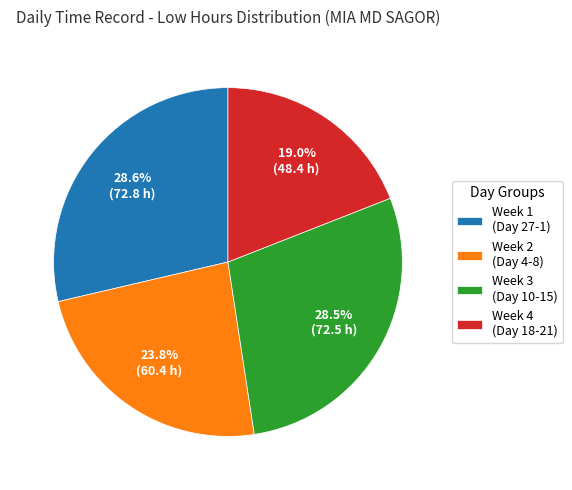

What is the ratio of the value at Week 1 (Day 27-1) to the value at Week 3 (Day 10-15)?

1.0